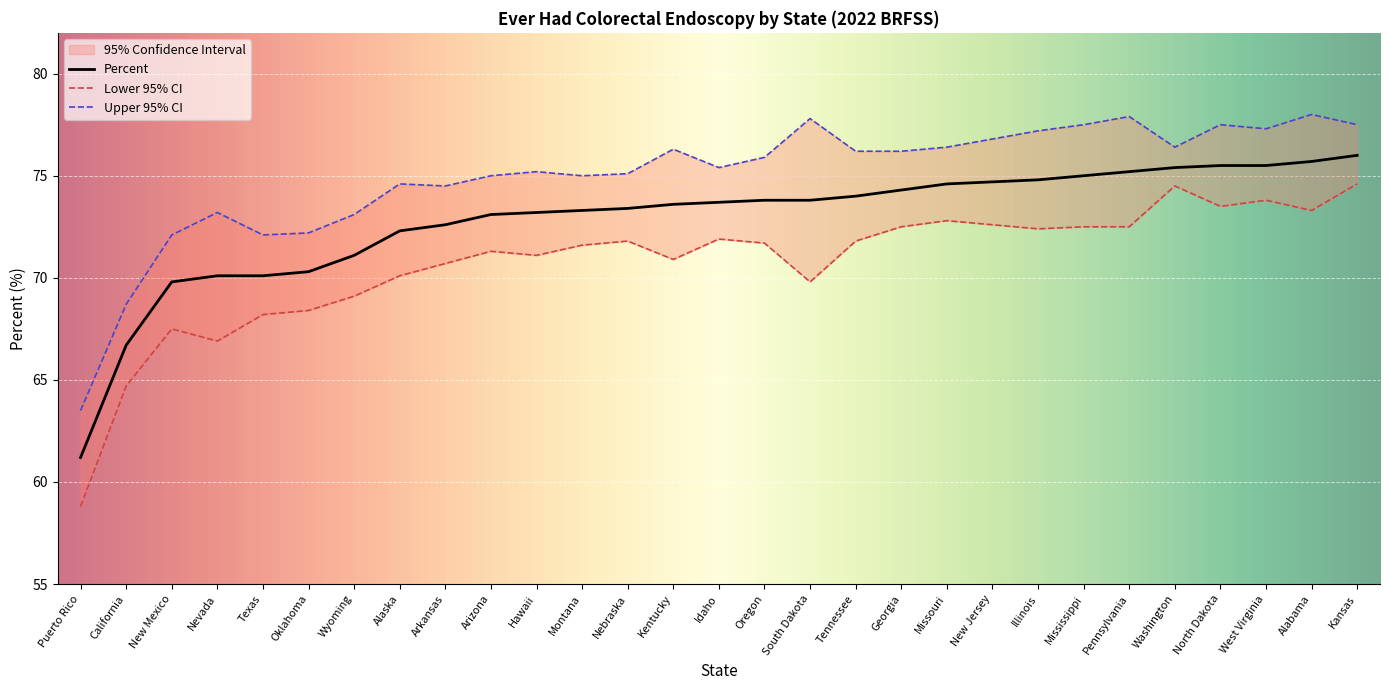

Reading left to right, what are all the values shown in this chart?

Percent: 61.2	66.7	69.8	70.1	70.1	70.3	71.1	72.3	72.6	73.1	73.2	73.3	73.4	73.6	73.7	73.8	73.8	74.0	74.3	74.6	74.7	74.8	75.0	75.2	75.4	75.5	75.5	75.7	76.0
Lower 95% CI: 58.8	64.7	67.5	66.9	68.2	68.4	69.1	70.1	70.7	71.3	71.1	71.6	71.8	70.9	71.9	71.7	69.8	71.8	72.5	72.8	72.6	72.4	72.5	72.5	74.5	73.5	73.8	73.3	74.6
Upper 95% CI: 63.5	68.7	72.1	73.2	72.1	72.2	73.1	74.6	74.5	75.0	75.2	75.0	75.1	76.3	75.4	75.9	77.8	76.2	76.2	76.4	76.8	77.2	77.5	77.9	76.4	77.5	77.3	78.0	77.5